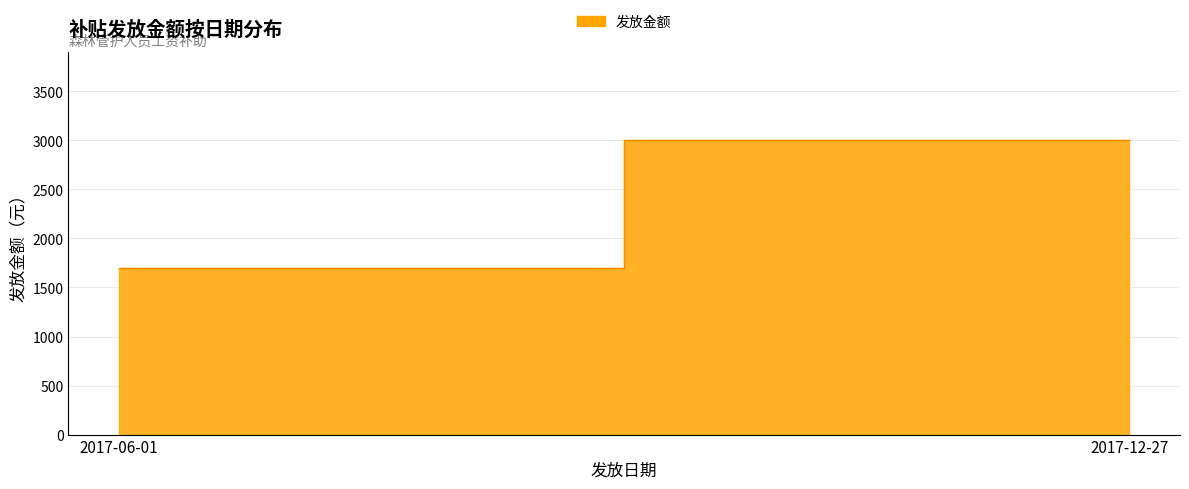

Reading right to left, extract all data points from this chart.

2017-12-27=3000	2017-06-01=1700